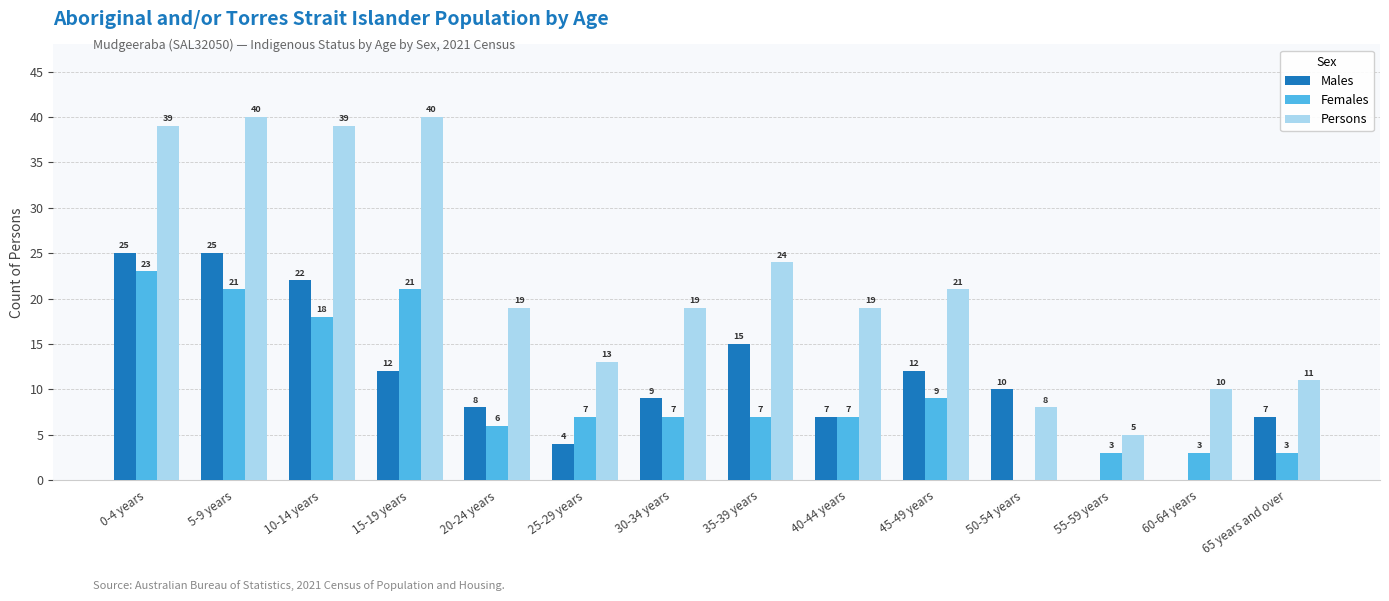

How many data points does each series have?

14